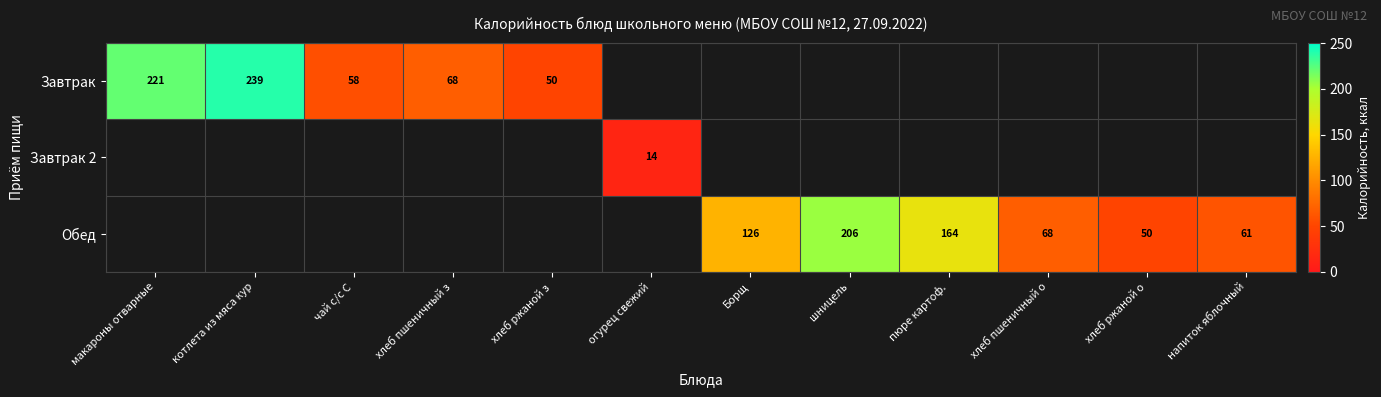

What is the maximum value shown in the chart?

239.0